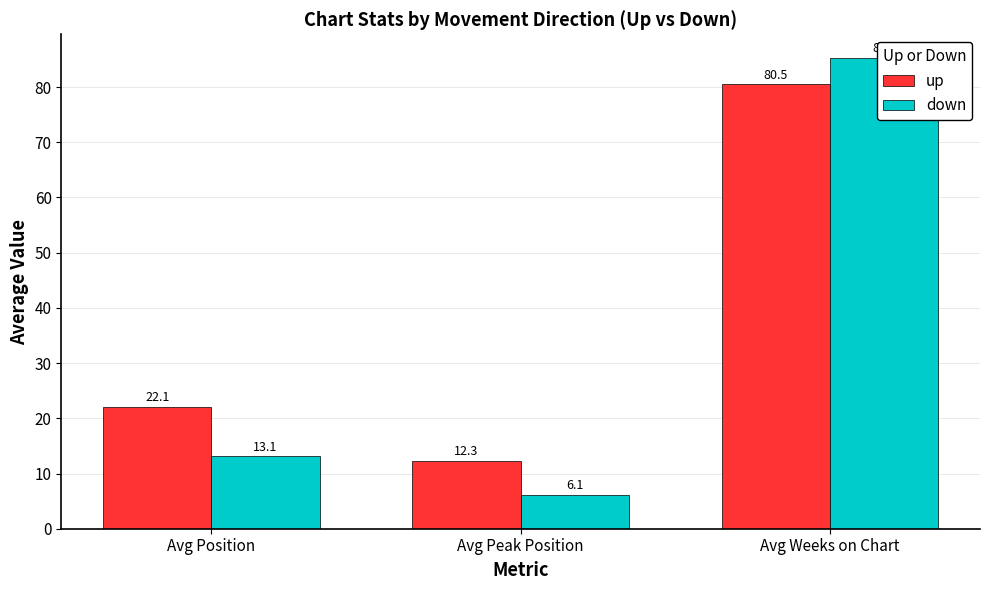

How many series are shown in this chart?

2